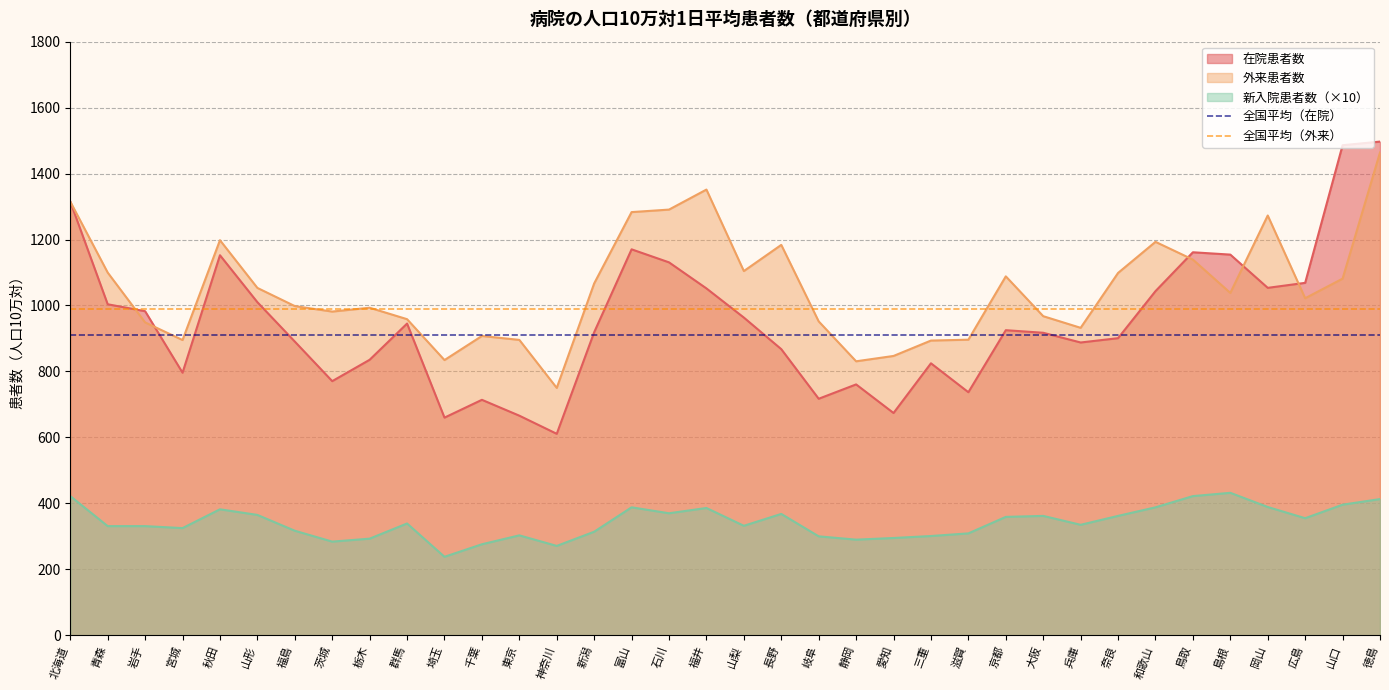

True or false: 全国平均（外来） has a value of 1773.1 at 青森.

False